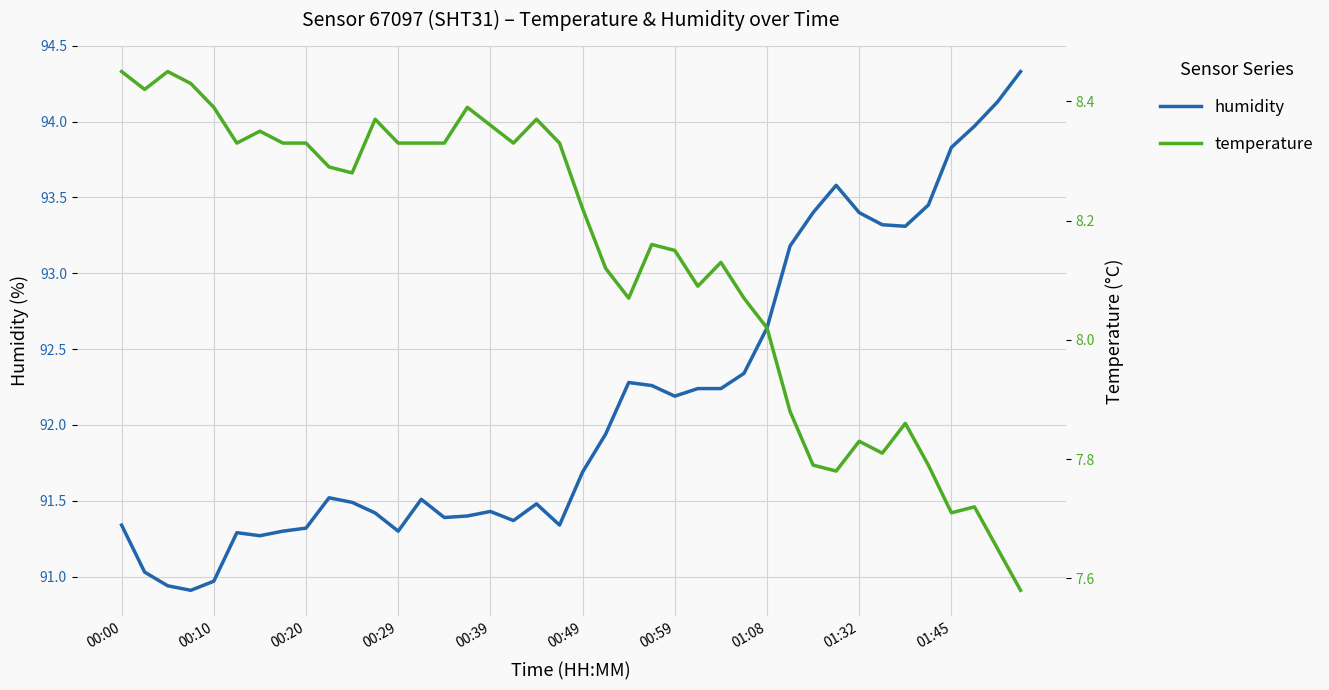

Is it true that humidity equals 92.2 at 00:59?

True